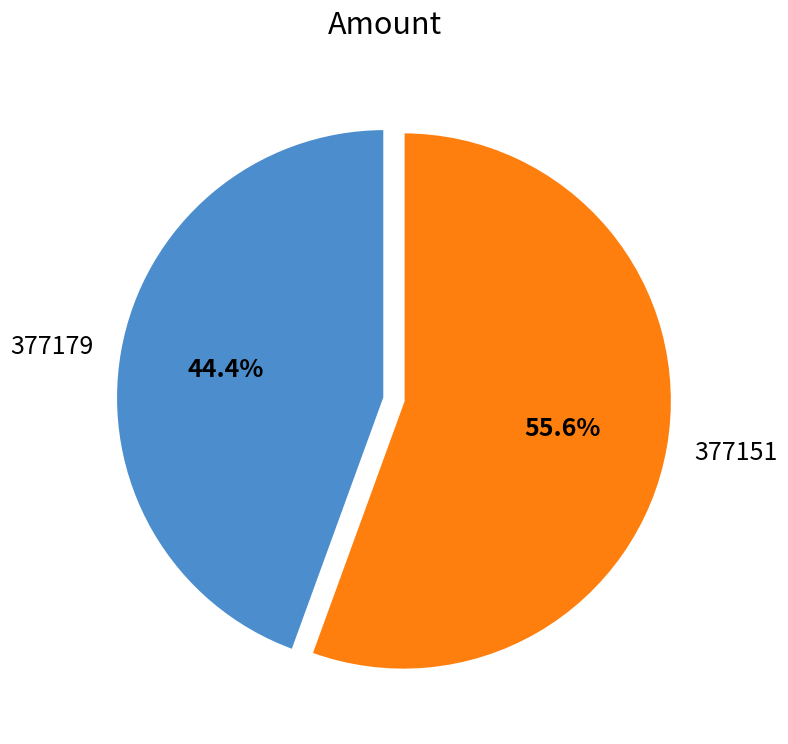

What is the majority slice?

377151